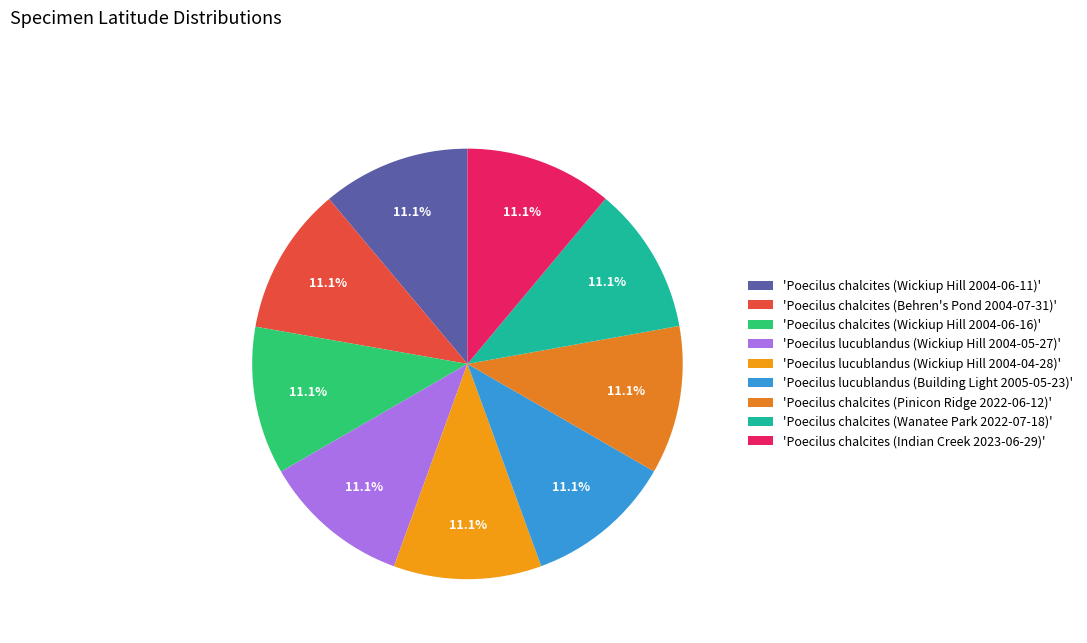

Is there a majority slice in this chart?

No